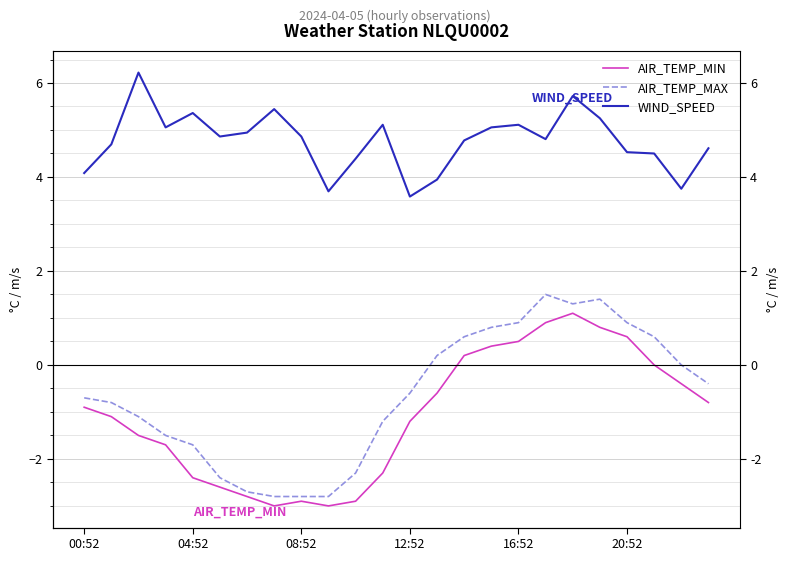

Is it true that AIR_TEMP_MAX equals -0.4 at 04:52?

False